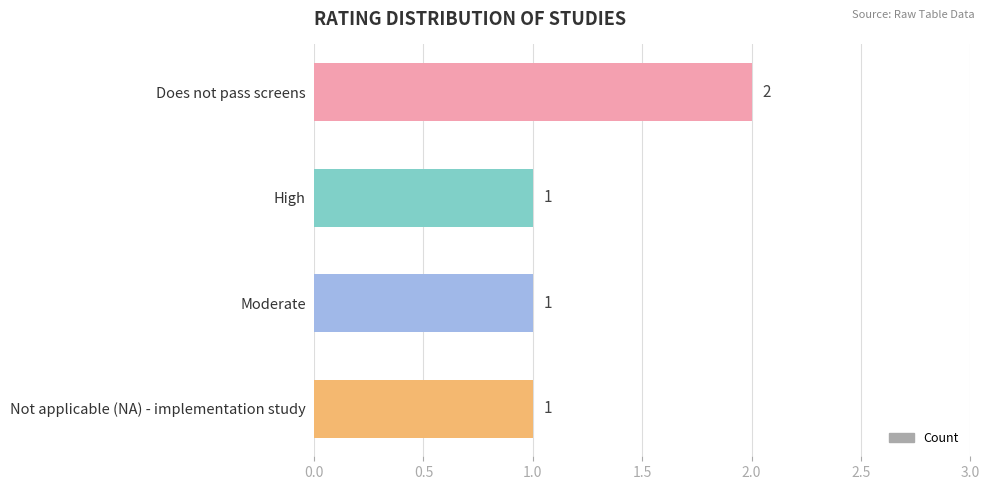

How many categories are shown in the chart?

4